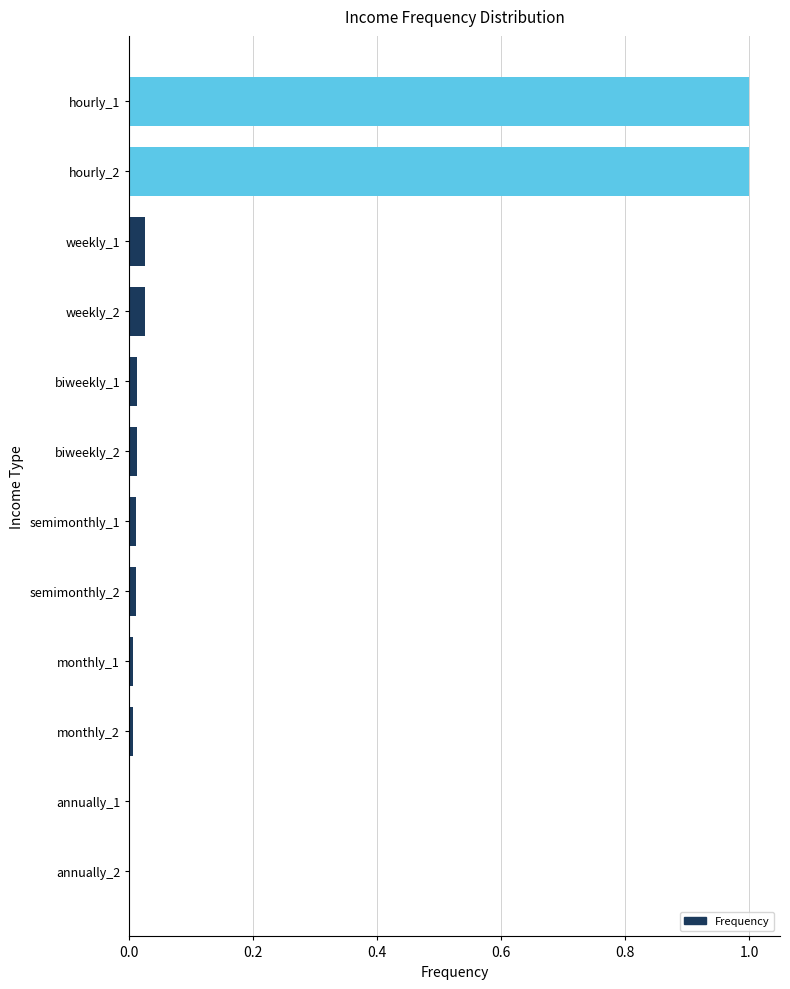

What is the greatest value displayed?

1.0